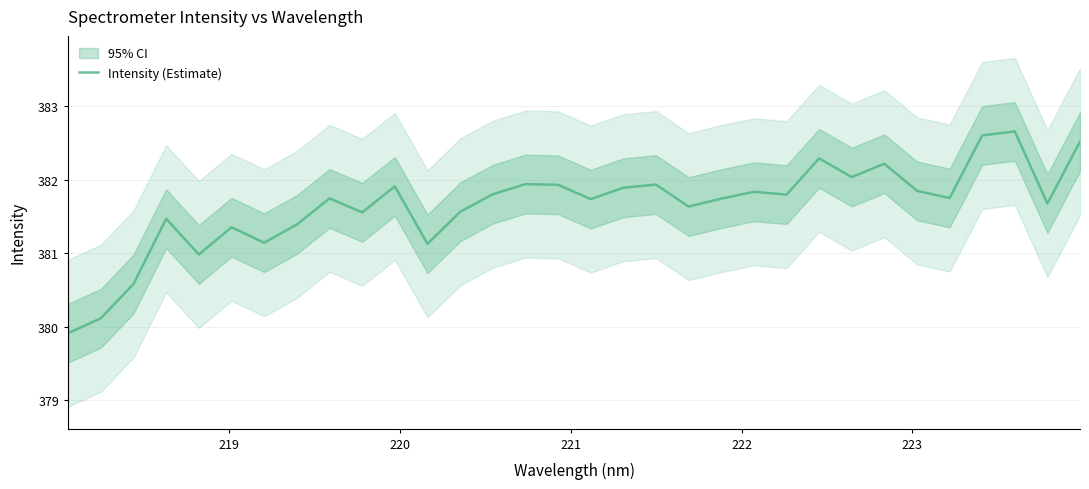

True or false: there are more than 0 points higher than both neighbors.

True